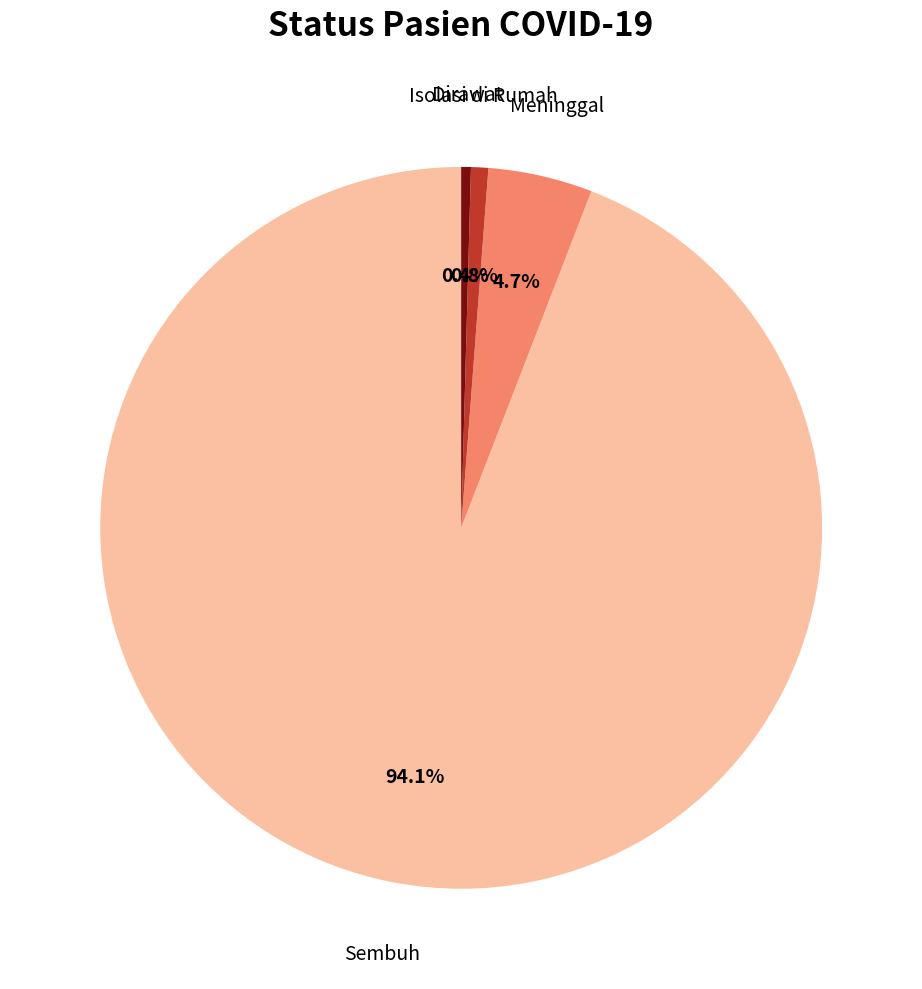

Does any single category account for the majority?

Yes